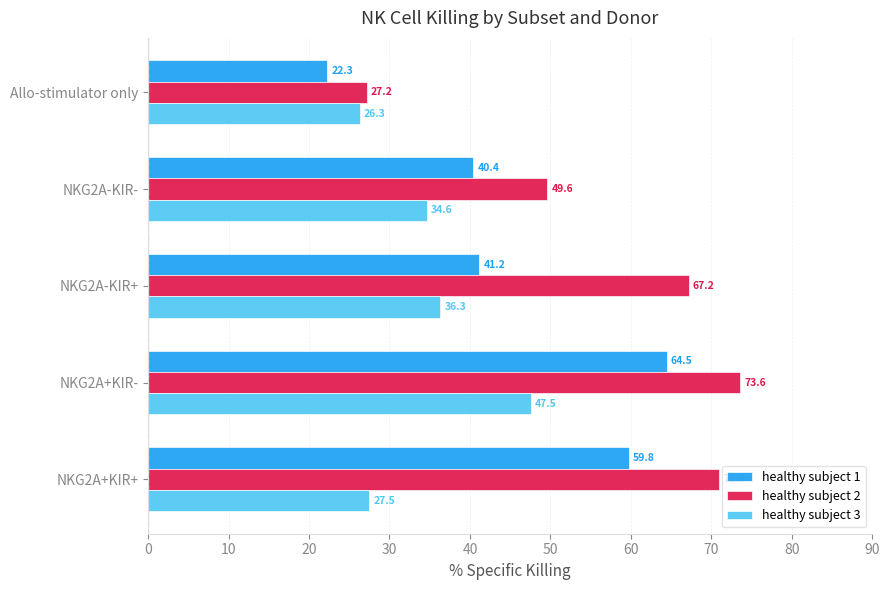

Is it true that healthy subject 2 equals 49.6 at NKG2A-KIR-?

True